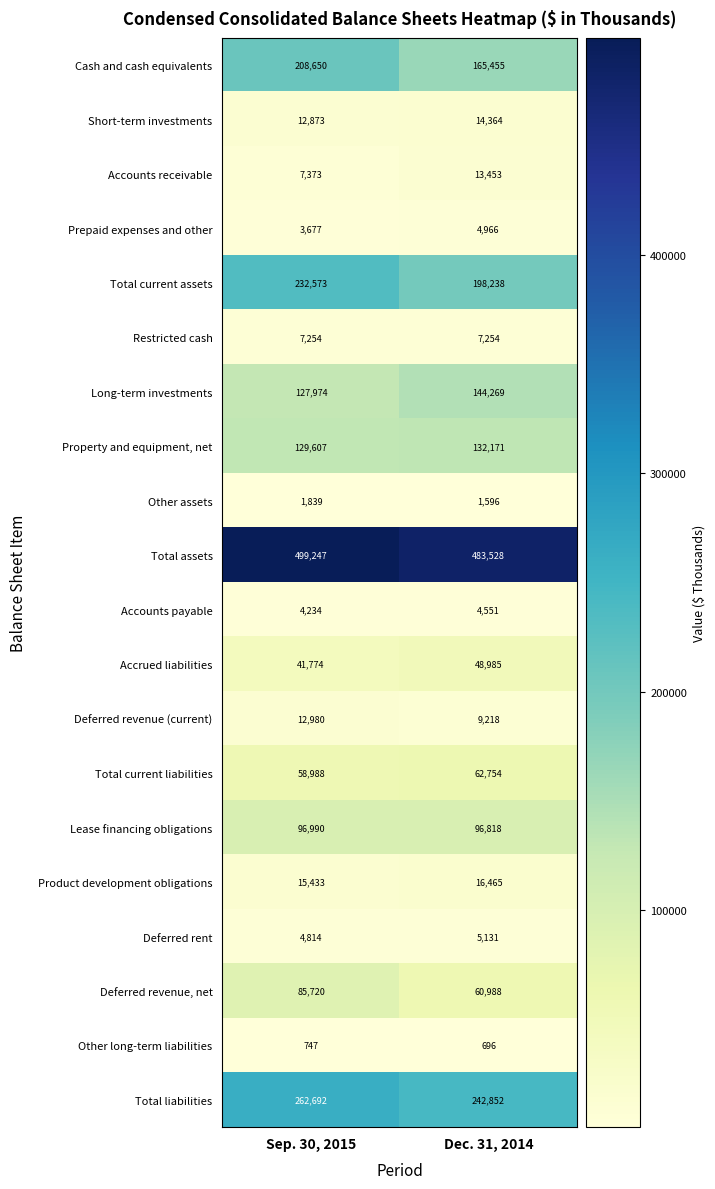

What is the difference between the highest and lowest values at Dec. 31, 2014?

482832